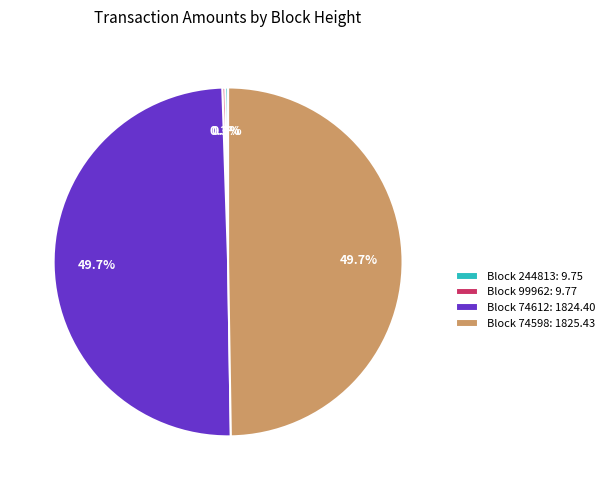

Is there any slice that represents more than half of the pie?

No